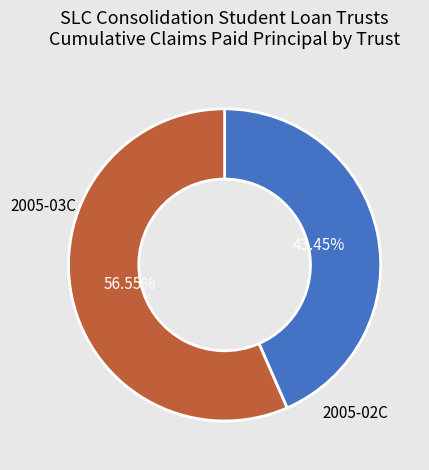

How many segments does this pie chart have?

2